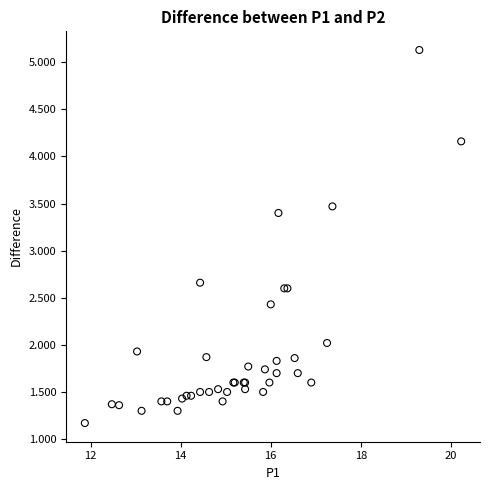

What Y value in the scatter plot is closest to 3?

2.7